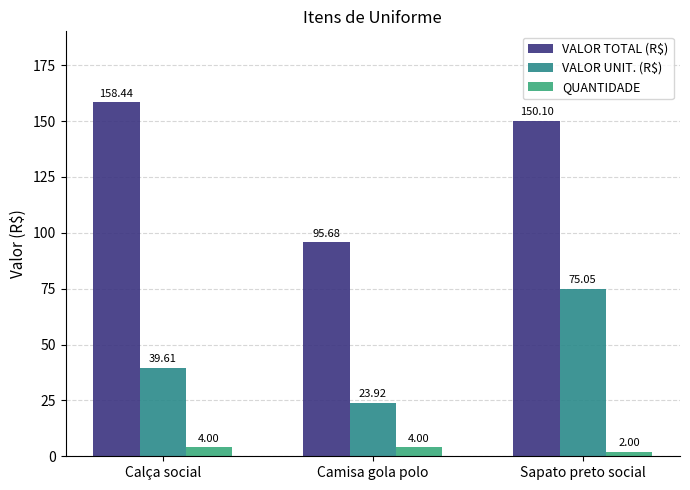

What are all the series names shown in the legend?

VALOR TOTAL (R$), VALOR UNIT. (R$), QUANTIDADE